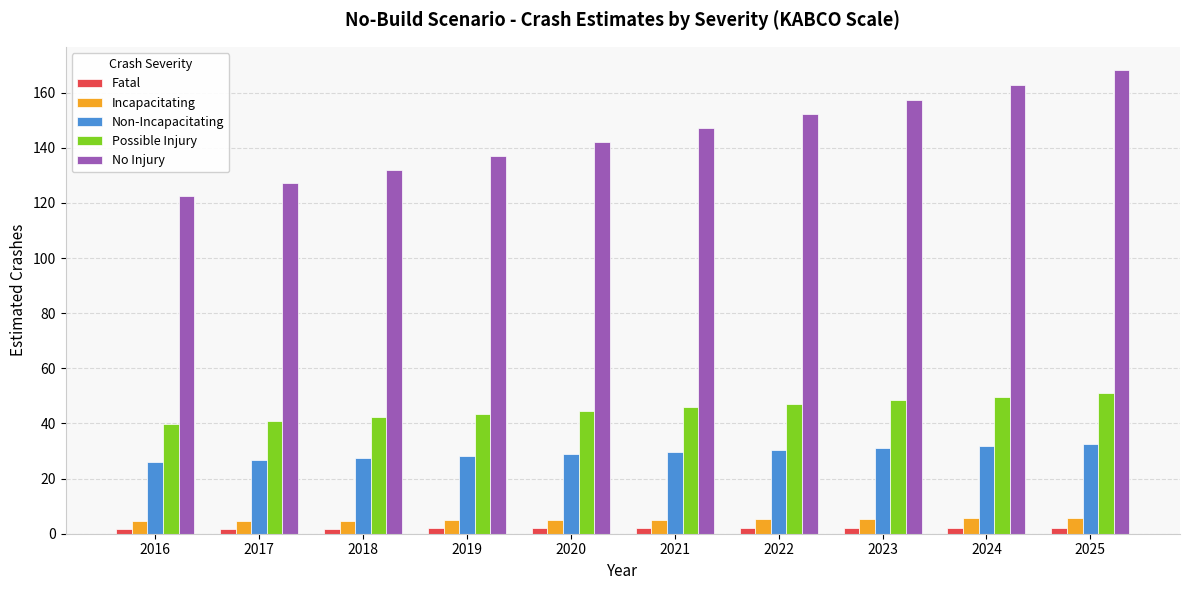

What is the average value of the Fatal series?

2.0